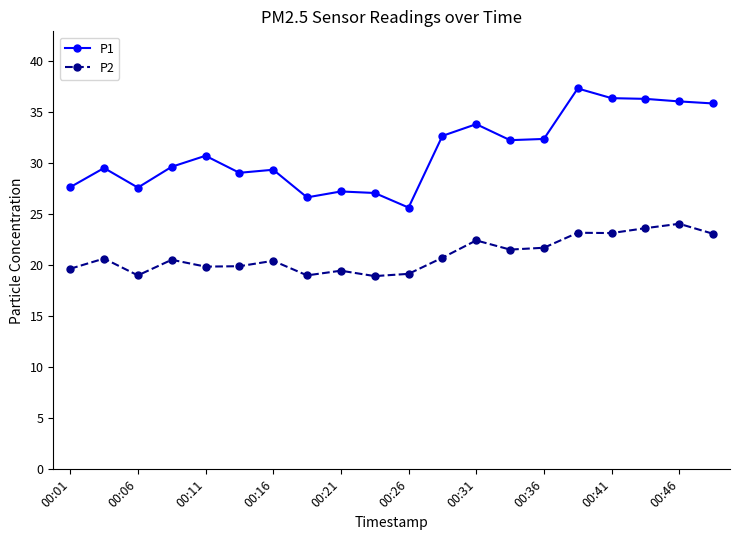

True or false: P1 and P2 intersect in this chart.

False